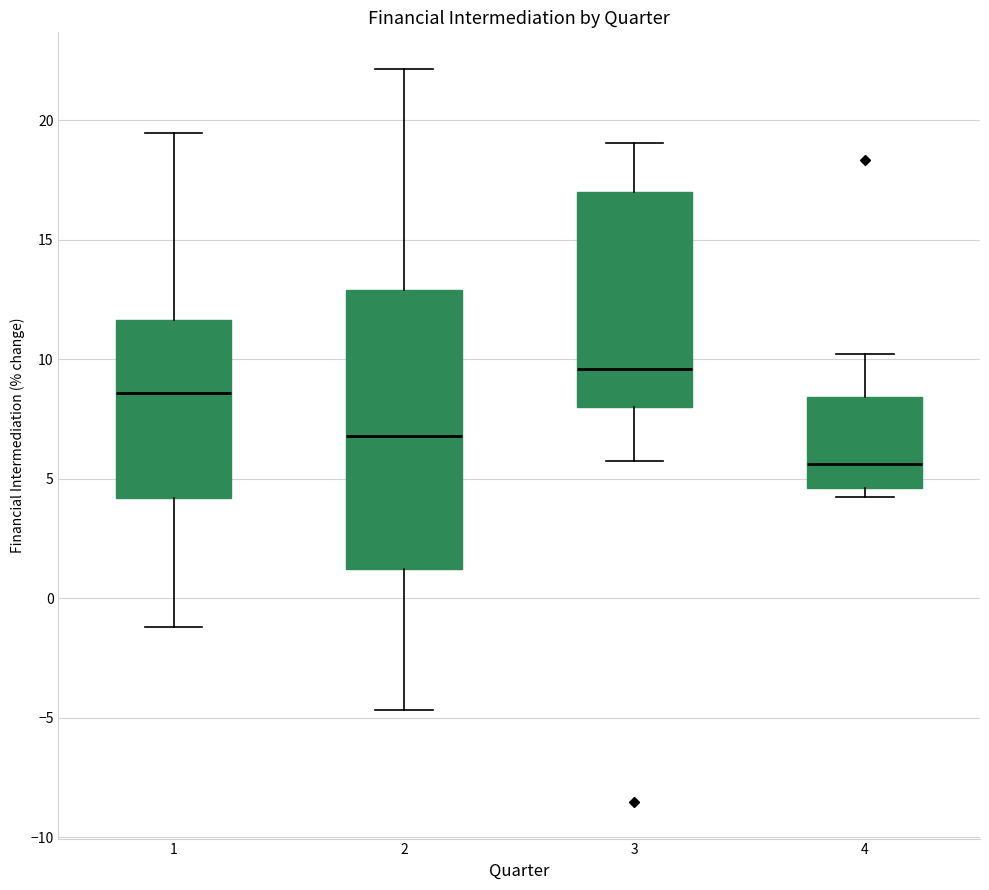

Where does the median line of the box at x = 2 sit on the y-axis? The values are not printed on the chart, so give them approximately, as read against the axis.

7.0